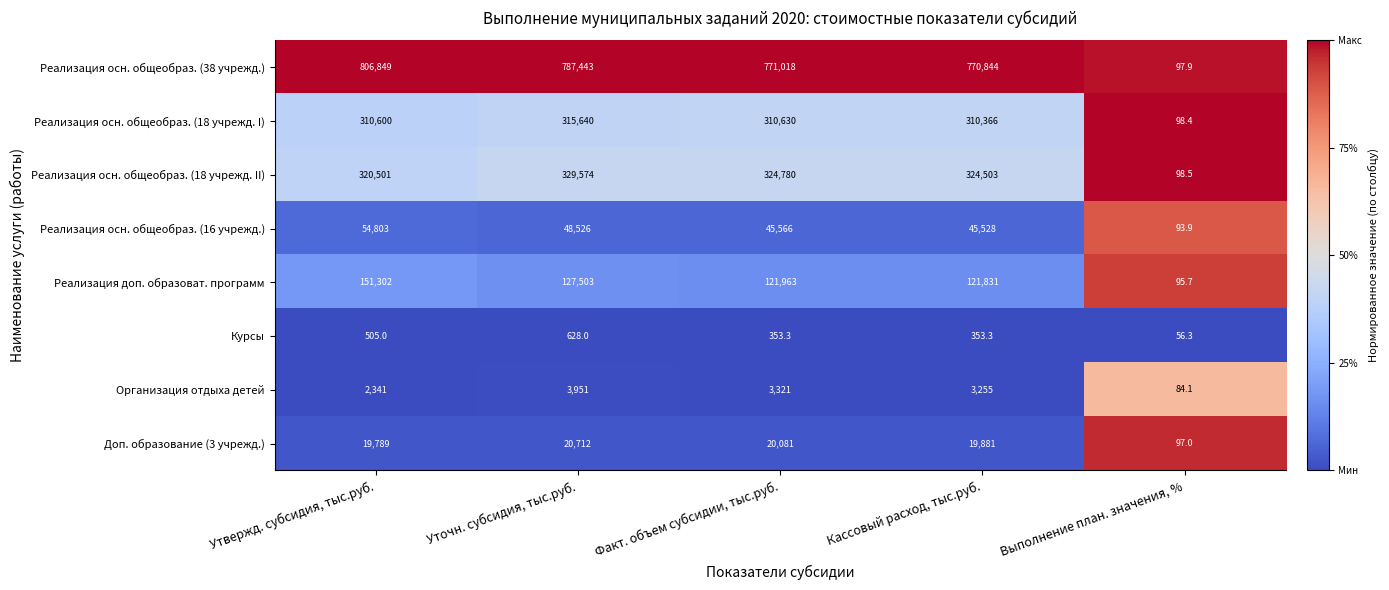

At how many categories does at least one series exceed 299726?

4